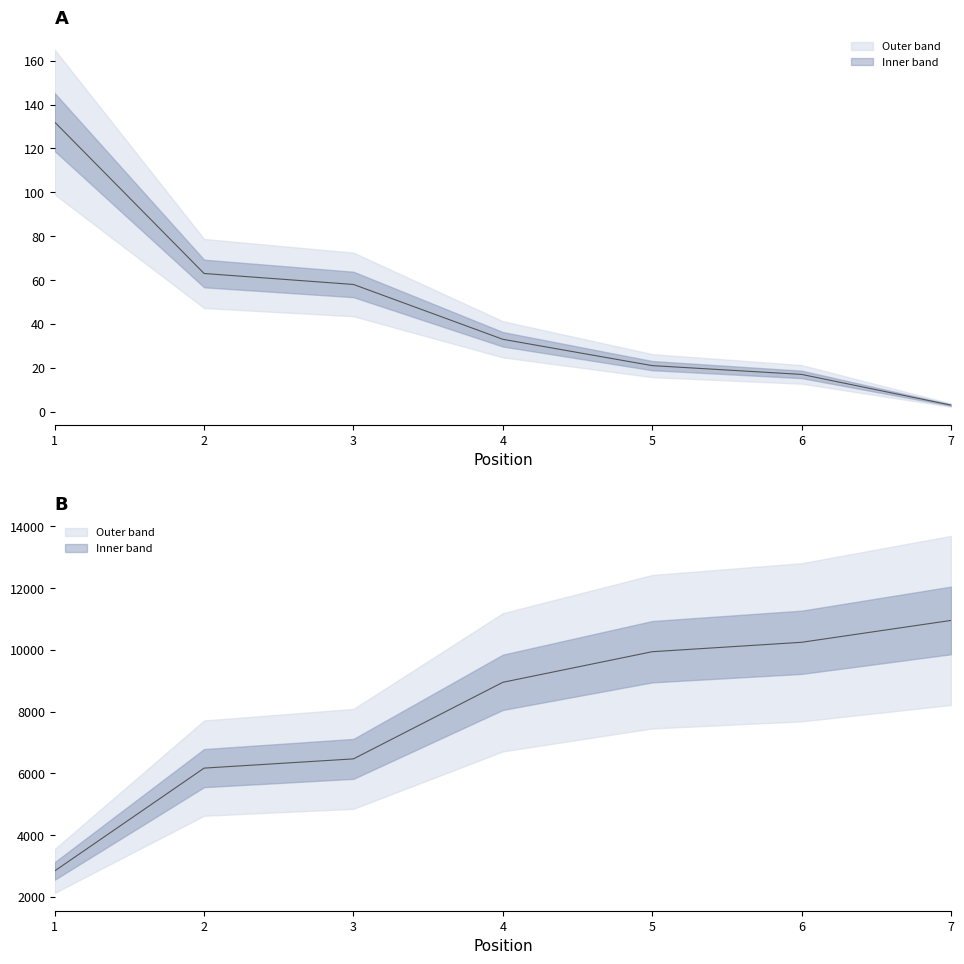

Which series changed the most between 1 and 6?

Global Rank